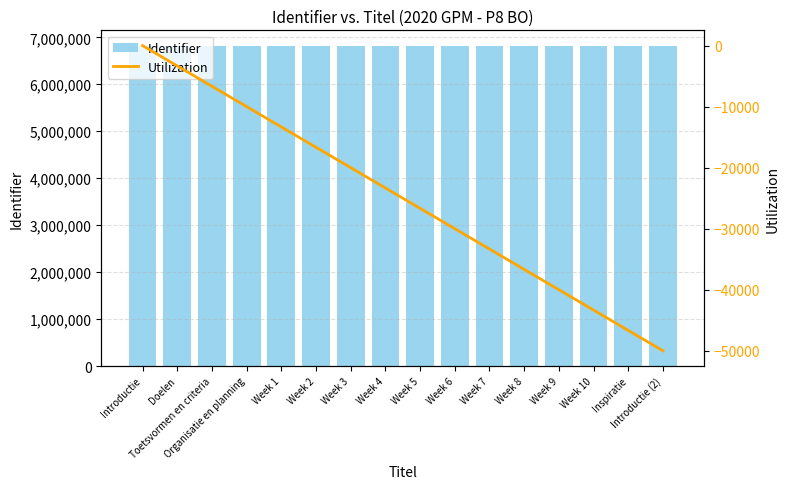

Is it true that Identifier equals 6808624.0 at Week 4?

True